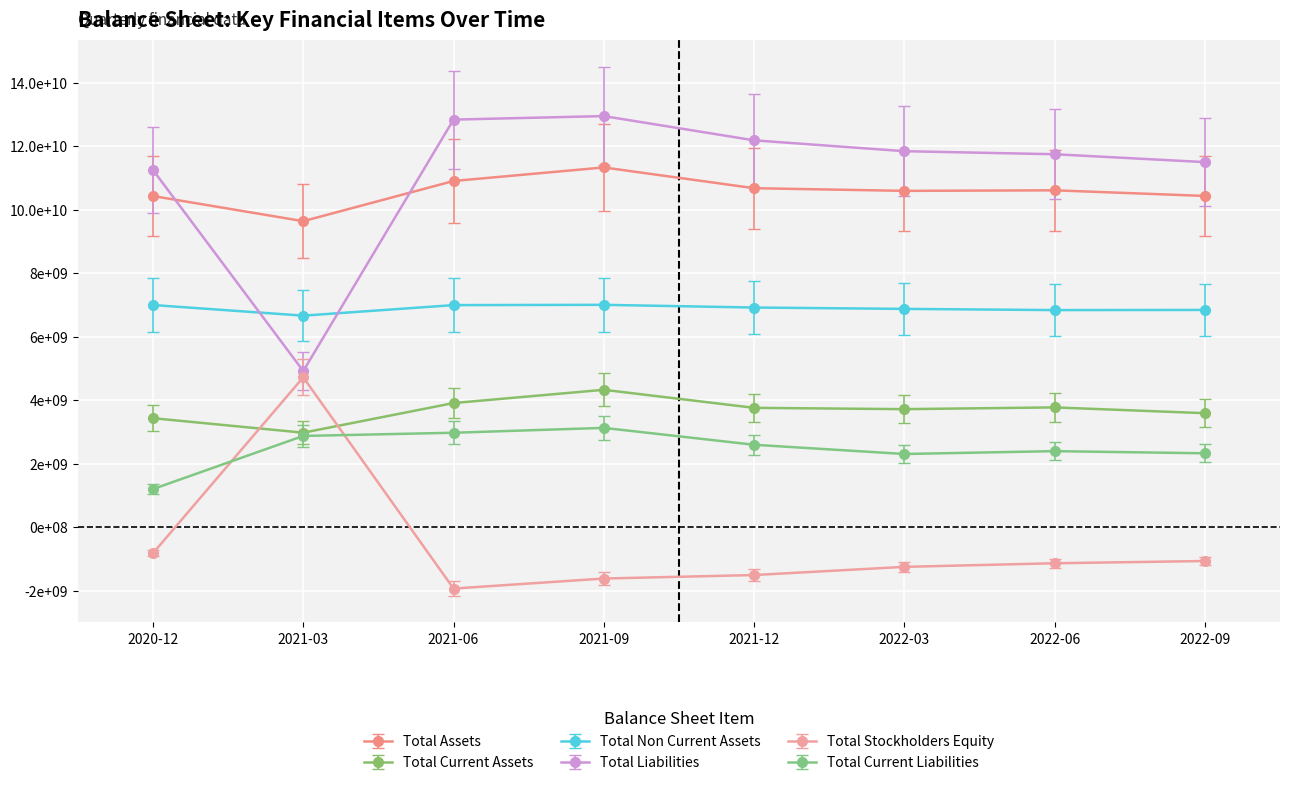

What are all the series names shown in the legend?

Total Assets, Total Current Assets, Total Non Current Assets, Total Liabilities, Total Stockholders Equity, Total Current Liabilities